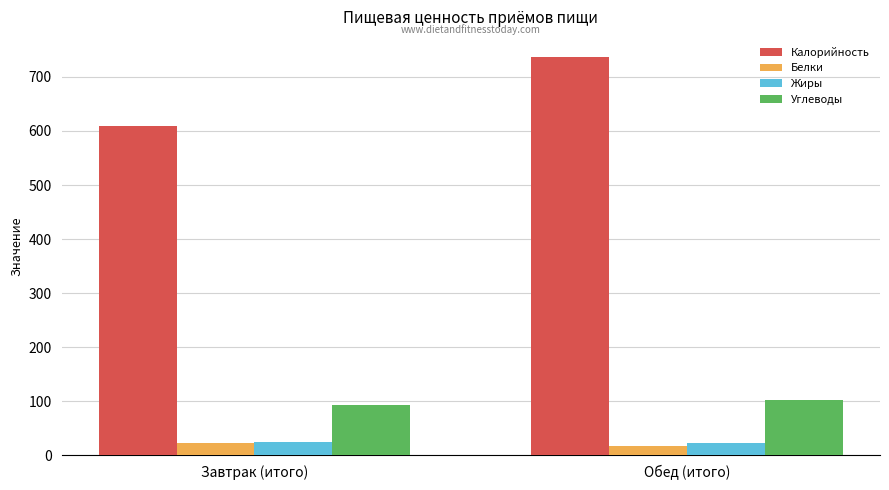

How many data points in Белки are less than 22?

1